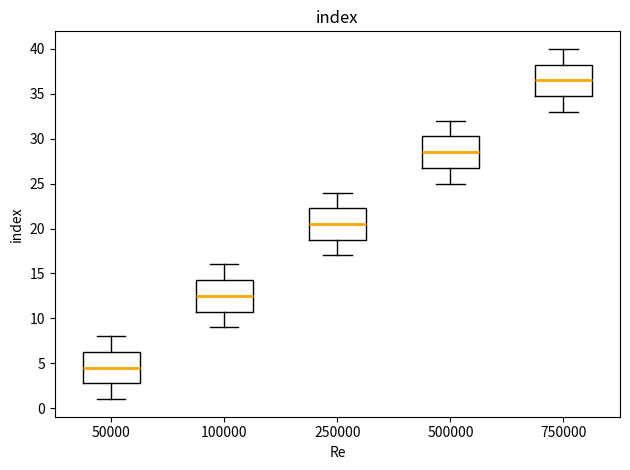

Reading left to right, transcribe this box plot: for each box, give where its median line is, the range the box spans, and where its two whiskers end, as read against the y-axis. The values are not printed on the chart, so give them approximately, as read against the axis.

50000: median 4.5, box 3.0 to 6.5, whiskers 1.0 to 8.0
100000: median 12.5, box 11.0 to 14.5, whiskers 9.0 to 16.0
250000: median 20.5, box 19.0 to 22.5, whiskers 17.0 to 24.0
500000: median 28.5, box 27.0 to 30.5, whiskers 25.0 to 32.0
750000: median 36.5, box 35.0 to 38.5, whiskers 33.0 to 40.0